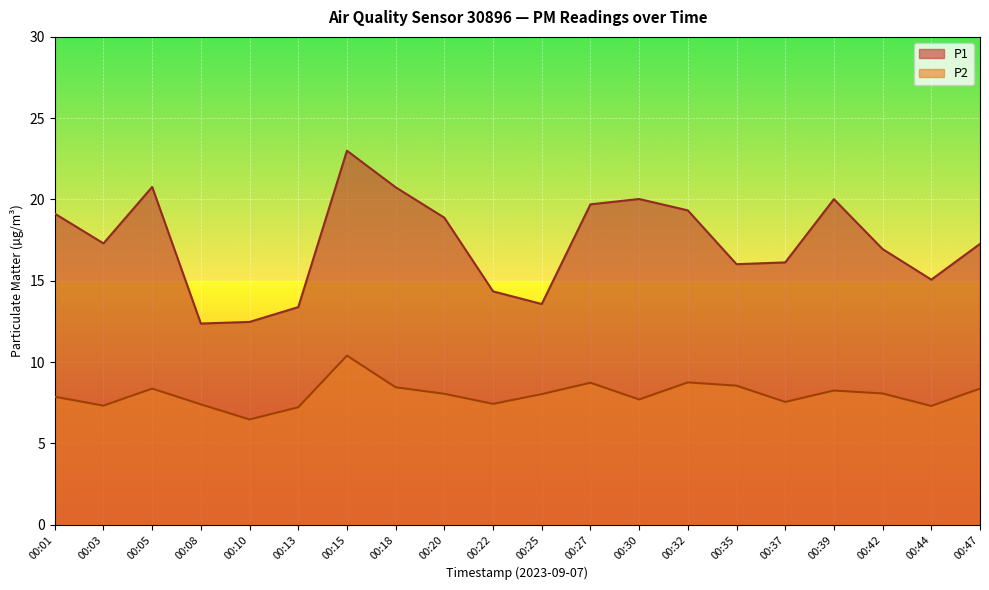

True or false: P1 and P2 intersect in this chart.

False